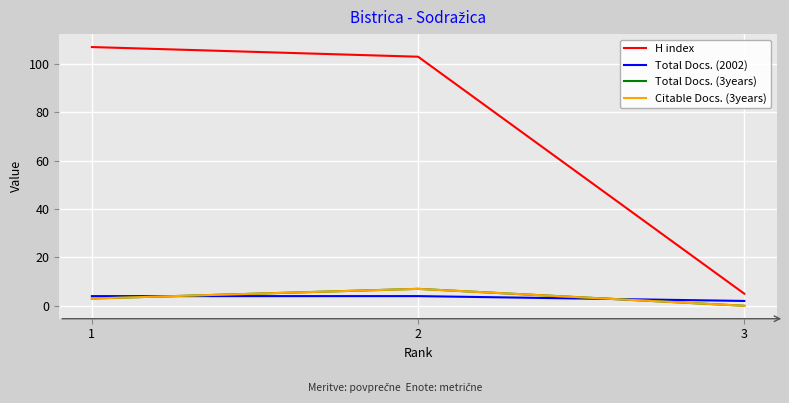

Is it true that Citable Docs. (3years) equals 2 at 2?

False